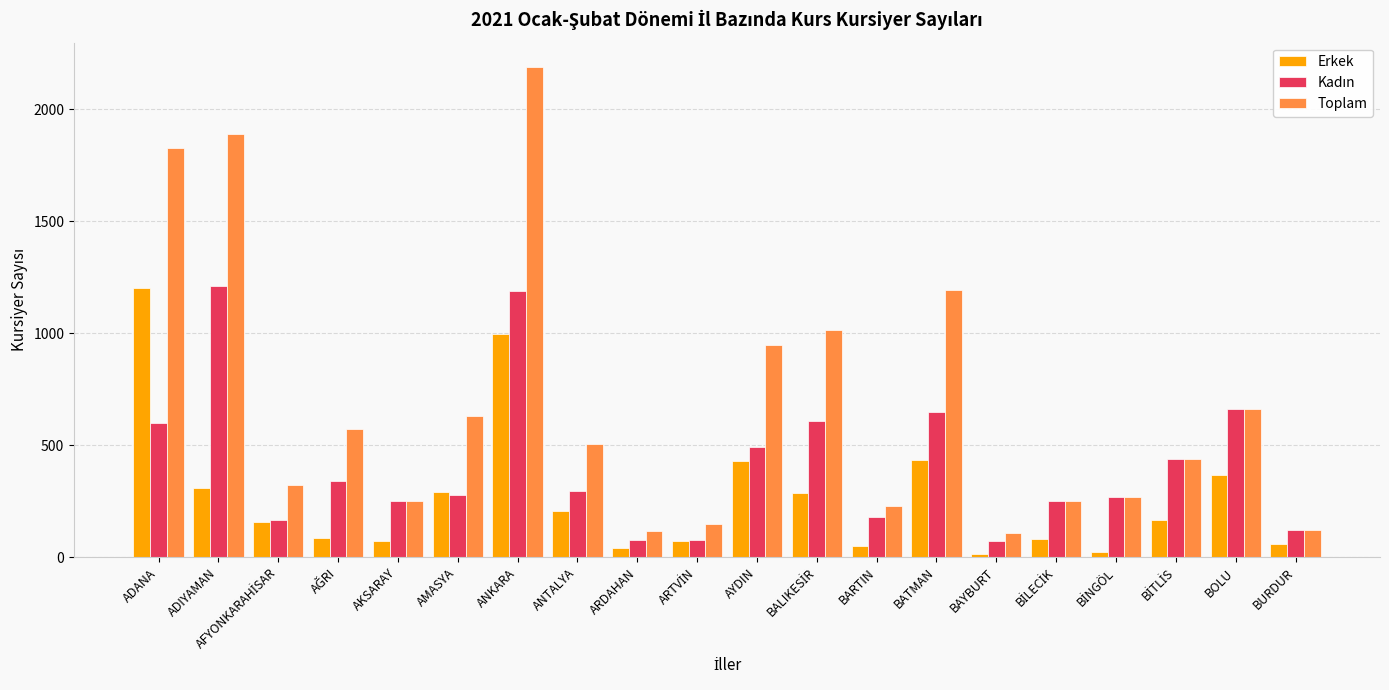

What is the difference between the maximum and minimum values in the Toplam series?

2082